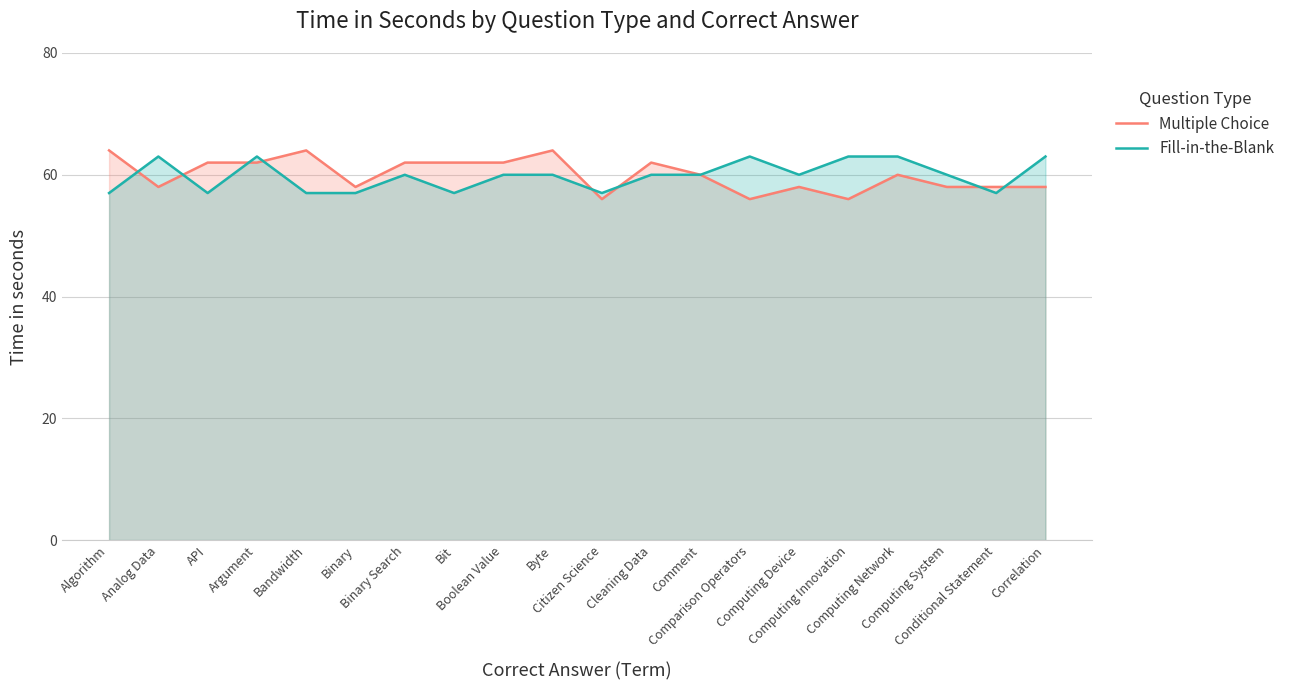

Where do Fill-in-the-Blank and Multiple Choice first cross each other?

Algorithm and Analog Data